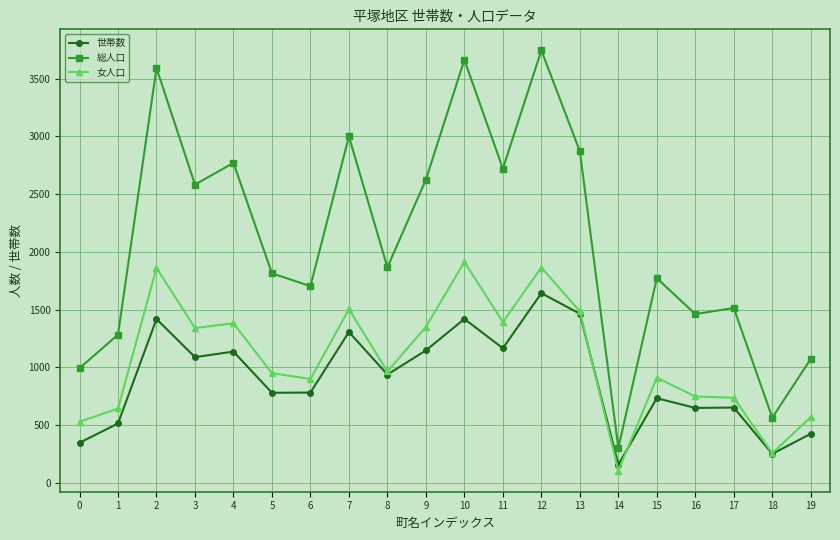

The value of 世帯数 at 10 is 1419. True or false?

True